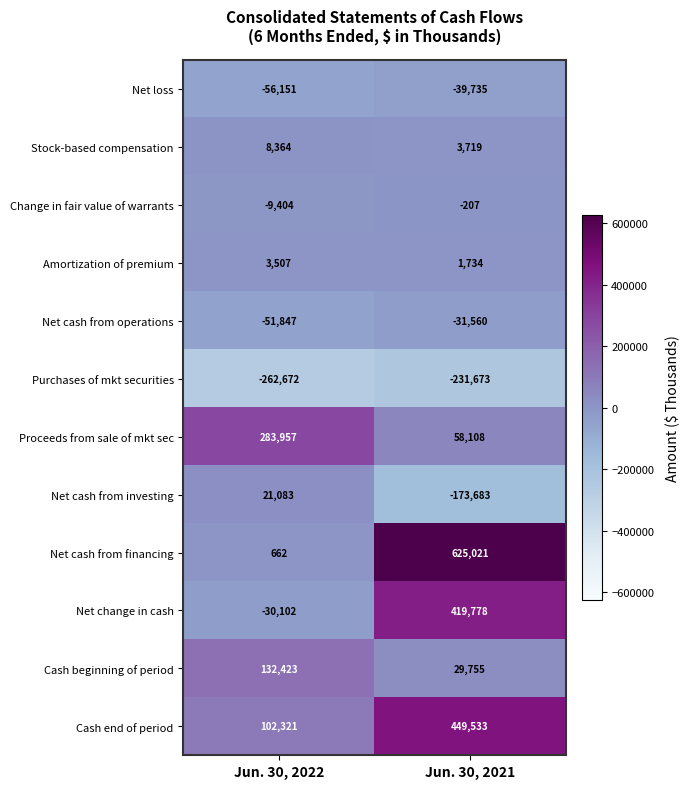

Rank the series at Jun. 30, 2022 from lowest to highest value.

Purchases of mkt securities, Net loss, Net cash from operations, Net change in cash, Change in fair value of warrants, Net cash from financing, Amortization of premium, Stock-based compensation, Net cash from investing, Cash end of period, Cash beginning of period, Proceeds from sale of mkt sec